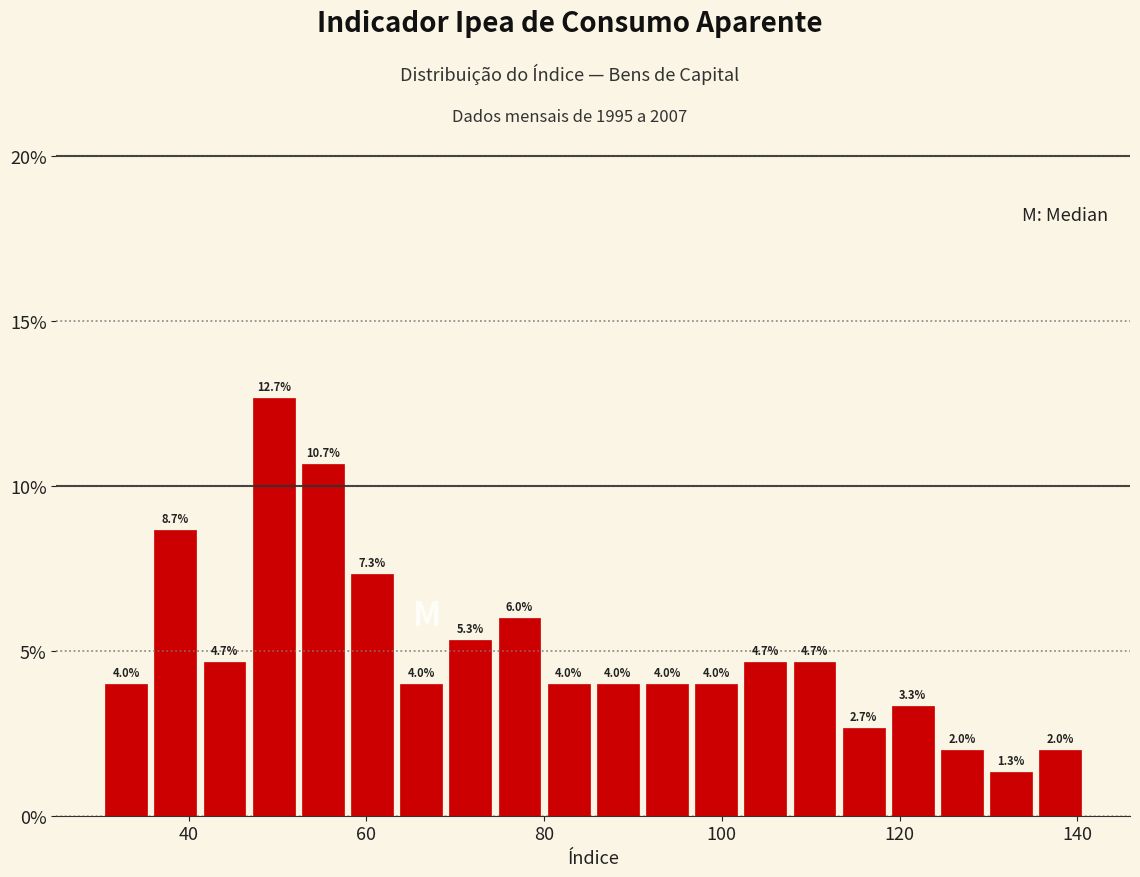

Read against the x-axis, roughly where is the centre of the tallest bar?

50